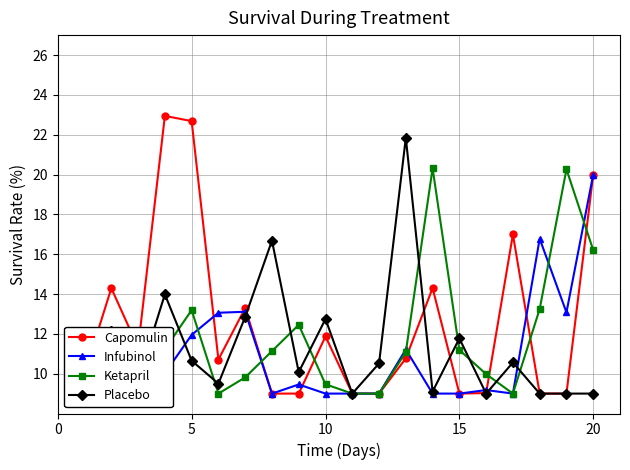

How many data points in Placebo are less than 10?

8